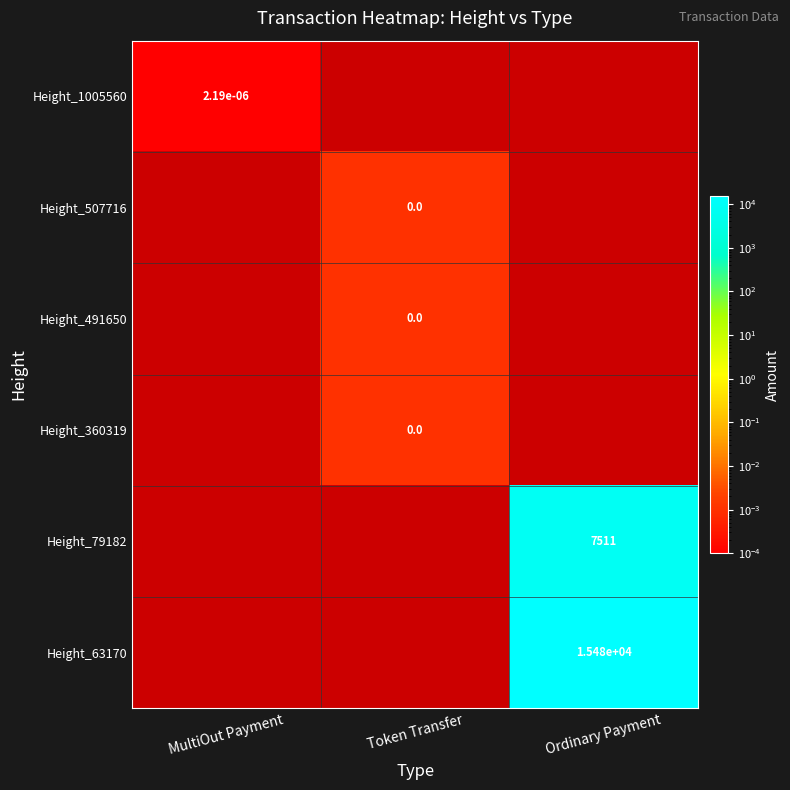

Which series has the widest spread of values?

Height_1005560